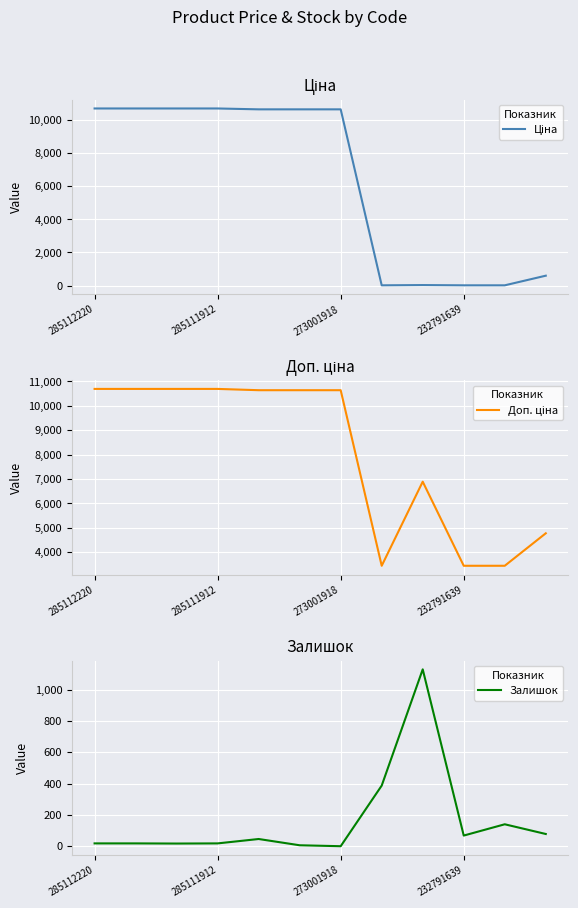

What value does the Доп. ціна series have at 232791639?

3445.0